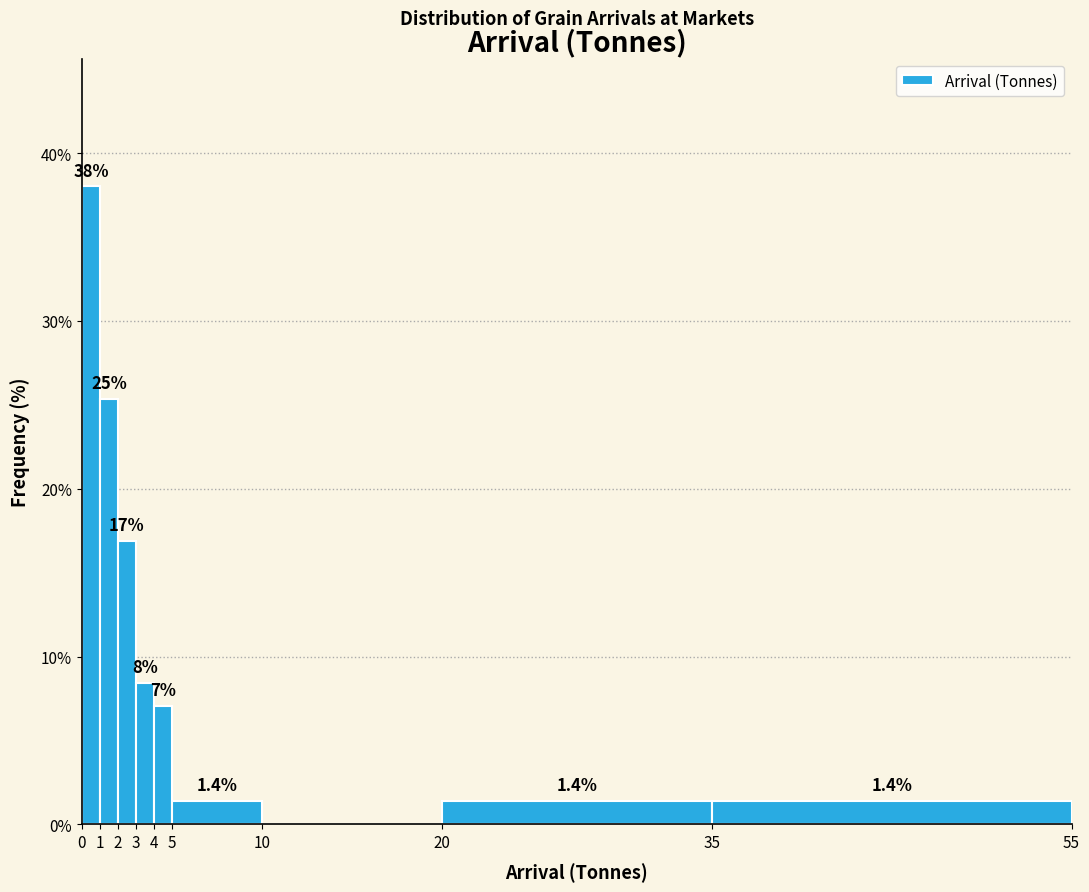

Which range on the x-axis has the tallest bar?

0 to 1